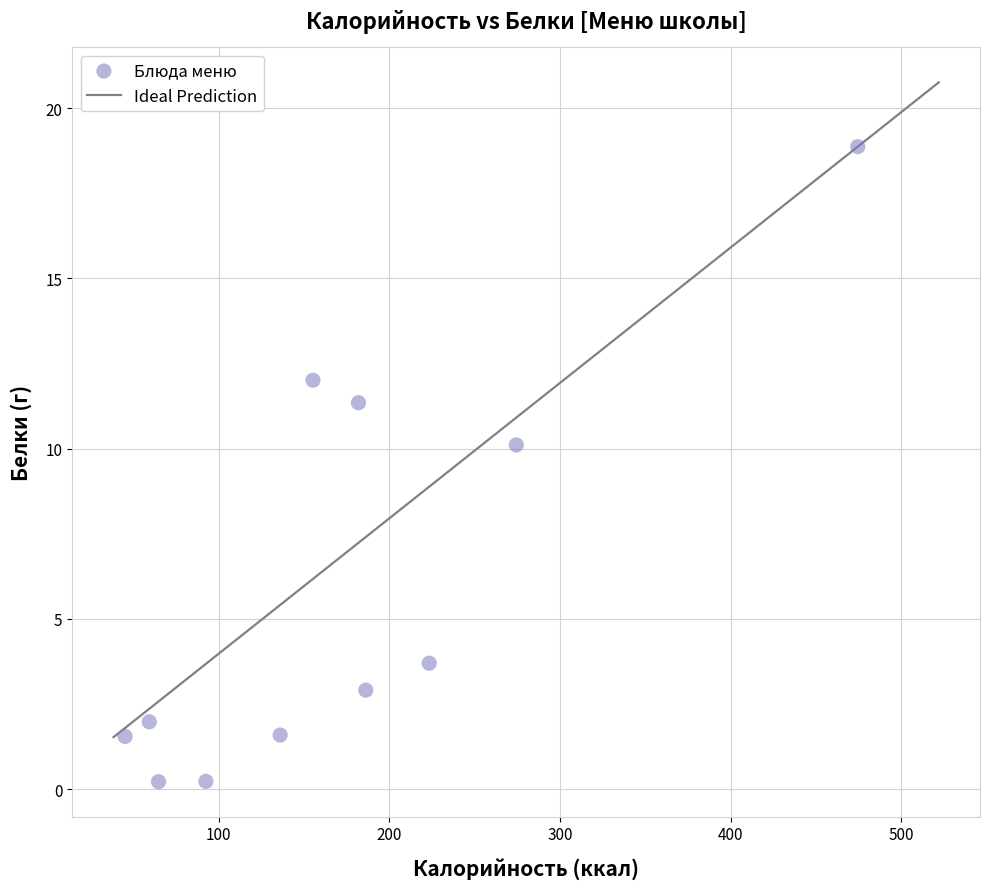

What is the average Y value?

5.9